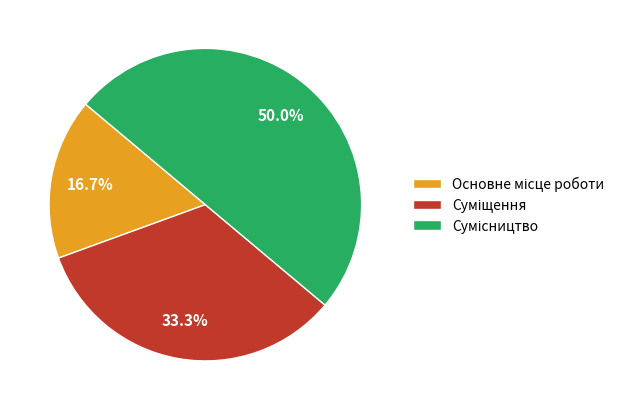

Which category has the biggest portion of the pie?

Сумісництво